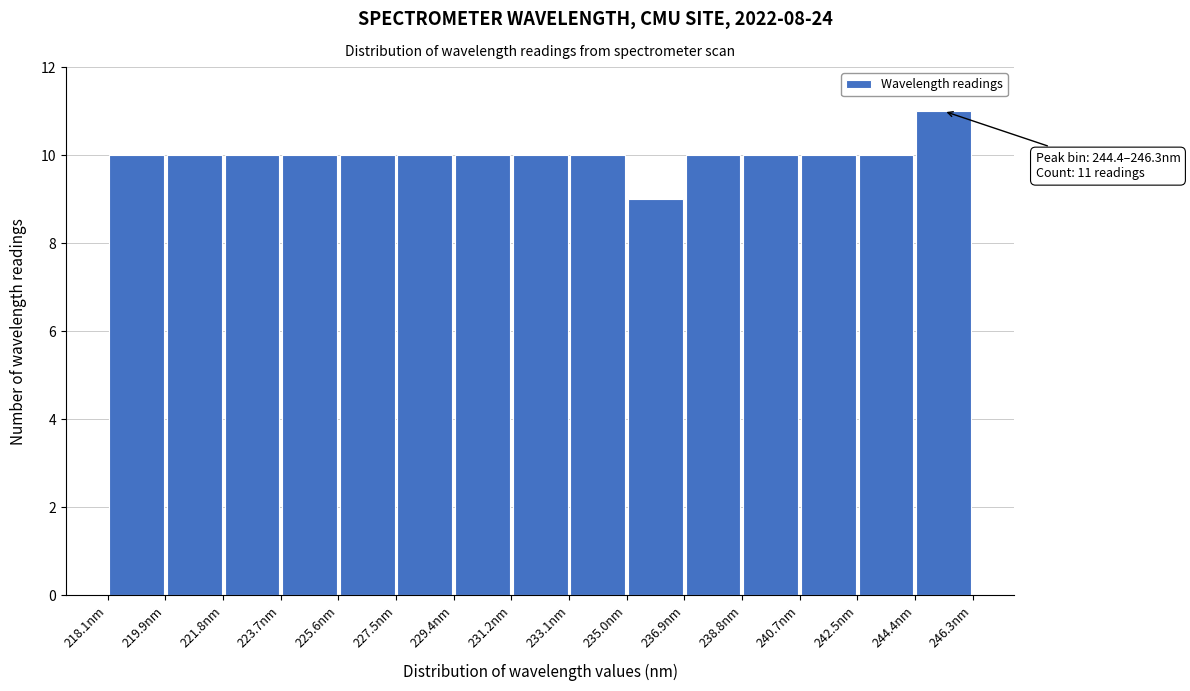

Over which range of the x-axis is the bar tallest?

244.4 to 246.4